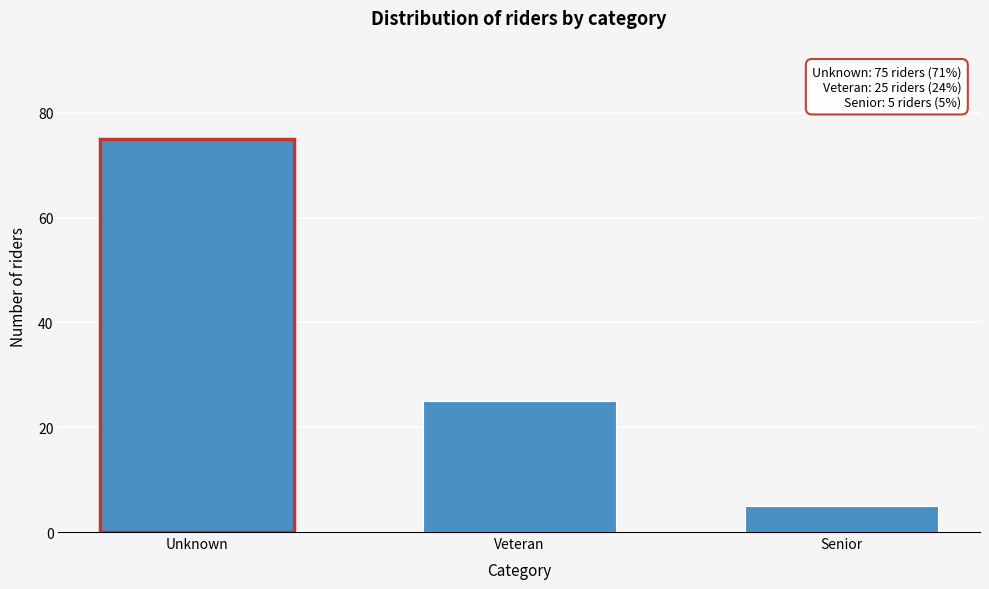

Reading left to right, extract all data points from this chart.

75	25	5